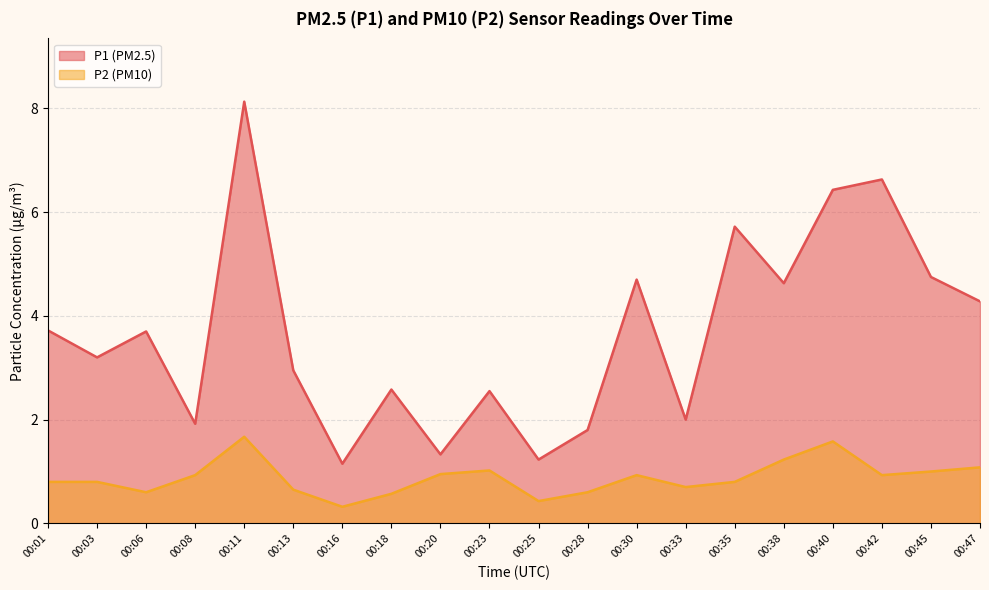

True or false: P1 and P2 intersect in this chart.

False